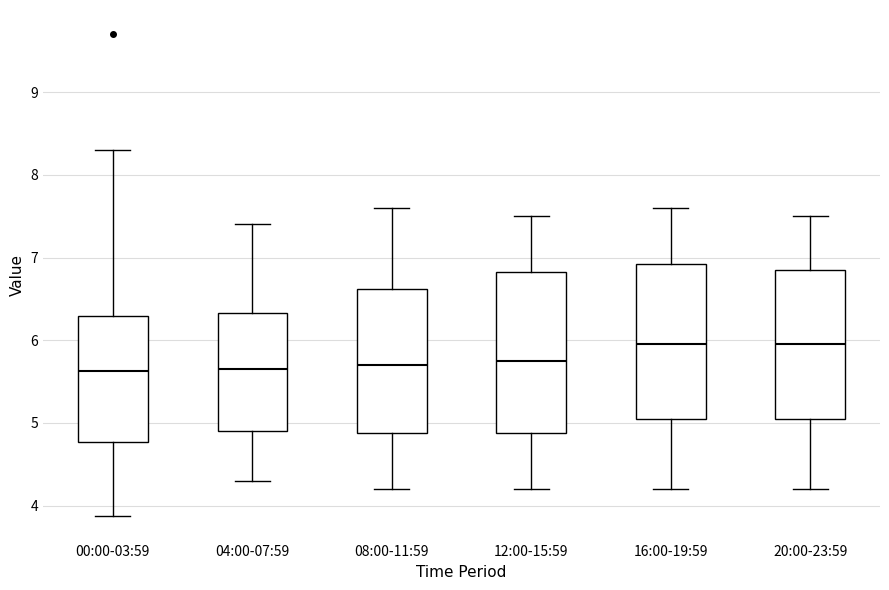

Reading left to right, read every box against the y-axis: the position of its median line, the range the box covers, and the ends of its whiskers. The values are not printed on the chart, so give them approximately, as read against the axis.

00:00-03:59: median 5.6, box 4.8 to 6.3, whiskers 3.9 to 8.3
04:00-07:59: median 5.7, box 4.9 to 6.3, whiskers 4.3 to 7.4
08:00-11:59: median 5.7, box 4.9 to 6.6, whiskers 4.2 to 7.6
12:00-15:59: median 5.8, box 4.9 to 6.8, whiskers 4.2 to 7.5
16:00-19:59: median 6.0, box 5.1 to 6.9, whiskers 4.2 to 7.6
20:00-23:59: median 6.0, box 5.1 to 6.9, whiskers 4.2 to 7.5